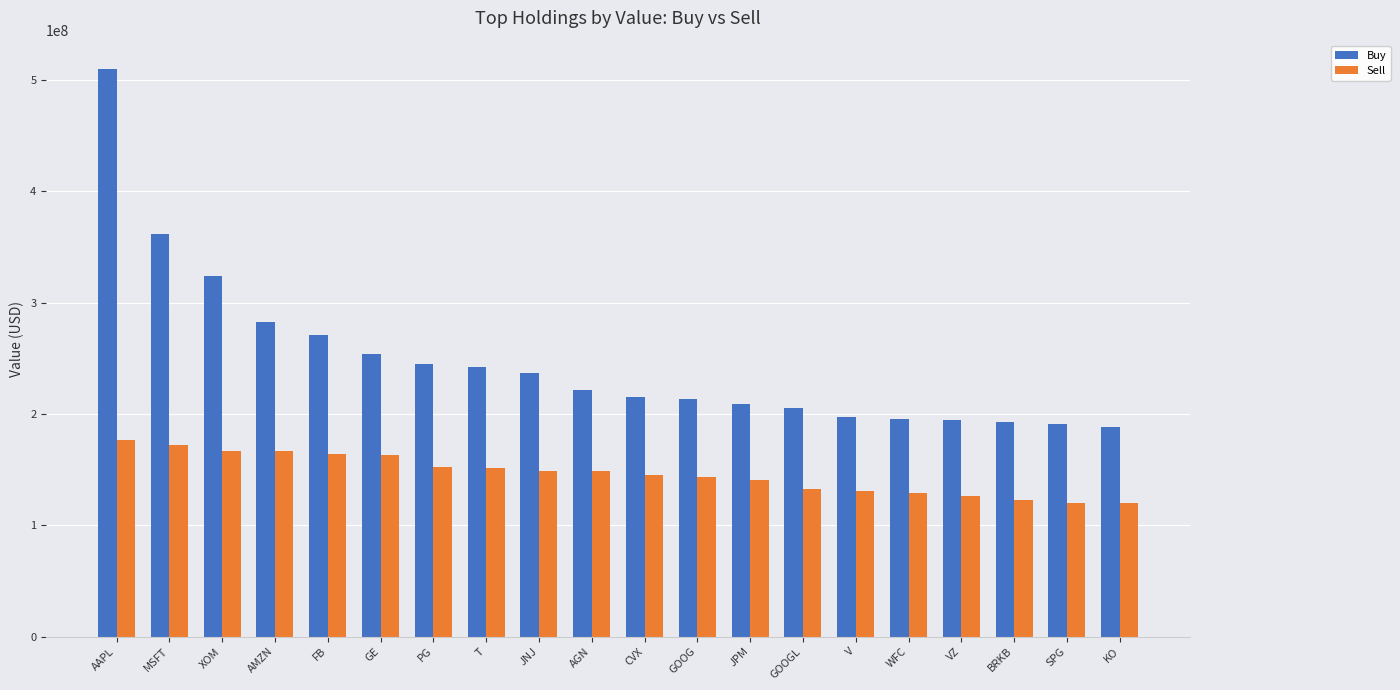

The Sell series shows 43945417 at V. True or false?

False